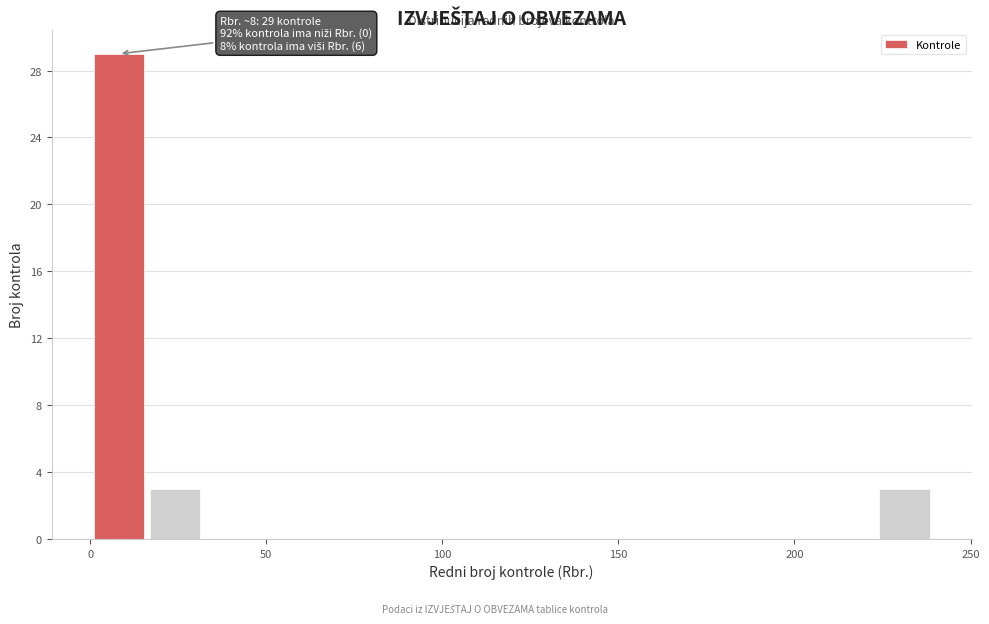

Around what value on the x-axis is the tallest bar? Give the approximate position of its centre, as read against the axis.

10